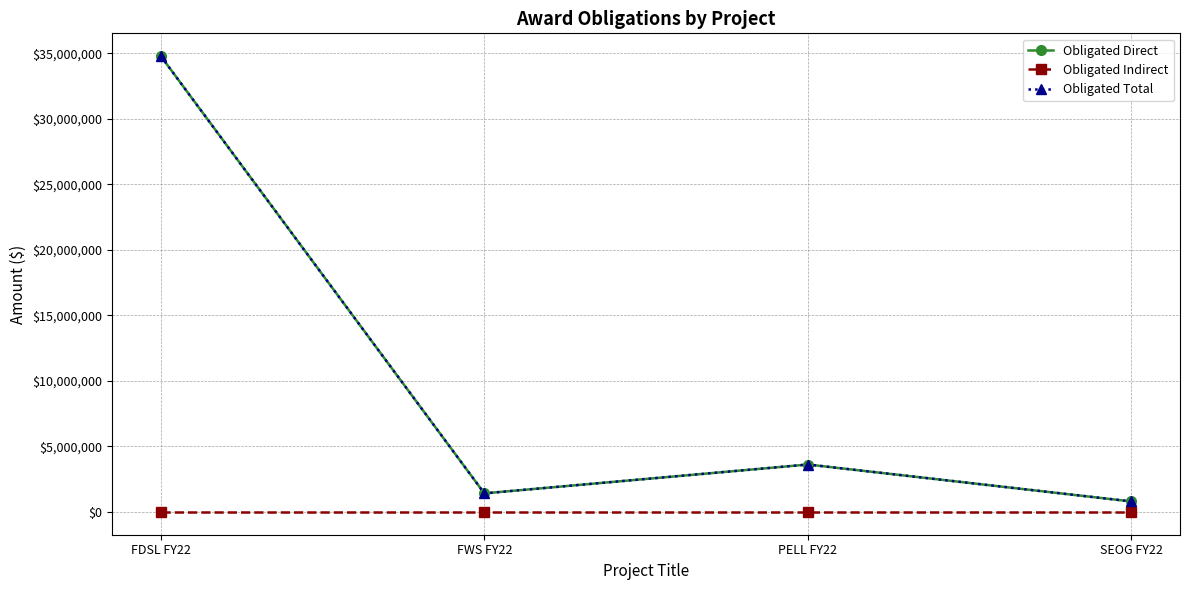

Reading left to right, what are all the values shown in this chart?

Obligated Direct: FDSL FY22=34784893	FWS FY22=1416042	PELL FY22=3619236	SEOG FY22=799883
Obligated Indirect: FDSL FY22=0	FWS FY22=0	PELL FY22=0	SEOG FY22=0
Obligated Total: FDSL FY22=34784893	FWS FY22=1416042	PELL FY22=3619236	SEOG FY22=799883